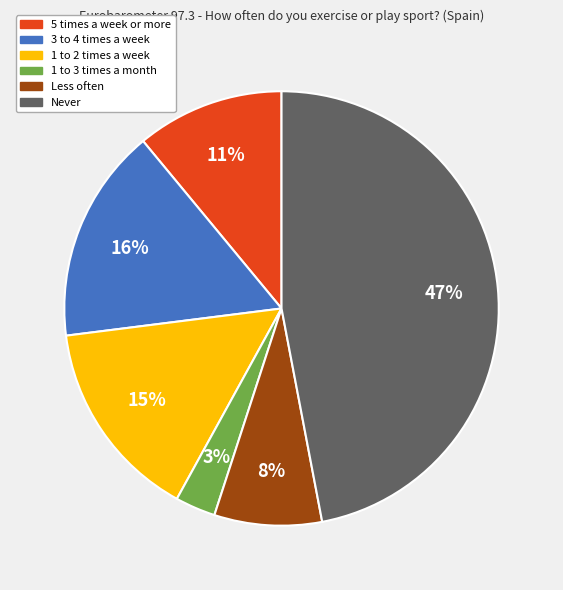

Is there any slice that represents more than half of the pie?

No